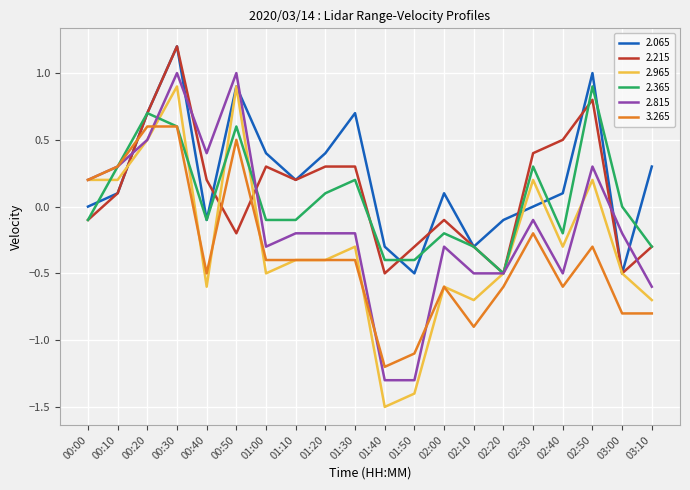

How many distinct data groups are displayed?

6